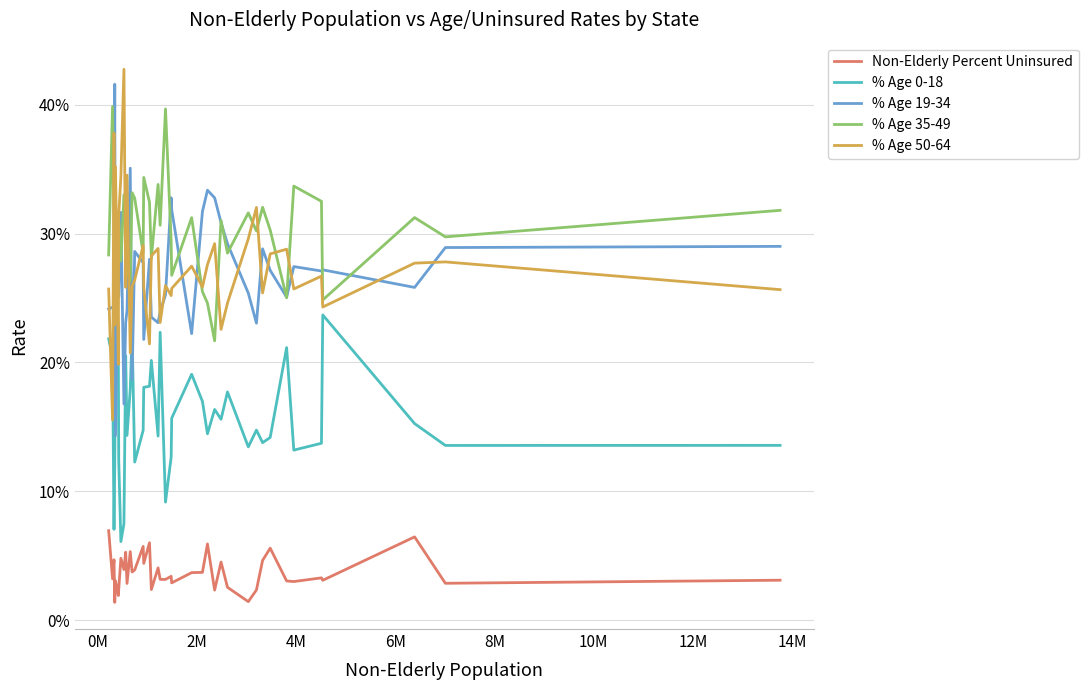

How many Non-Elderly Percent Uninsured values are between 0 and 1?

40